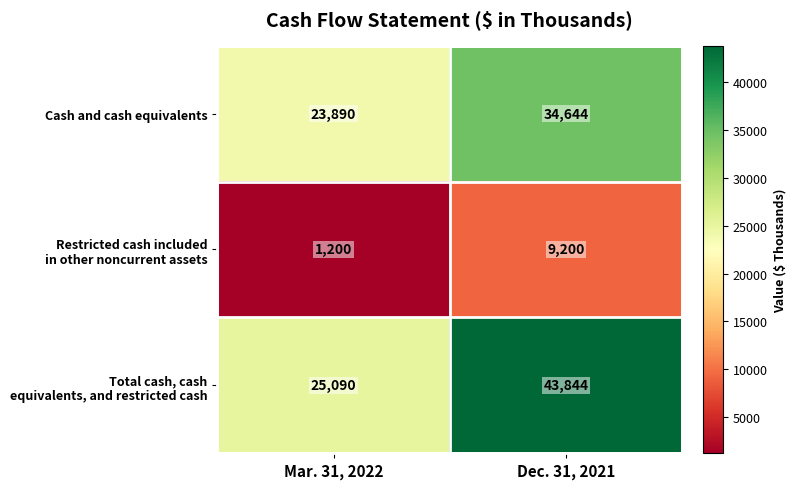

True or false: Cash and cash equivalents has a value of 51333 at Dec. 31, 2021.

False